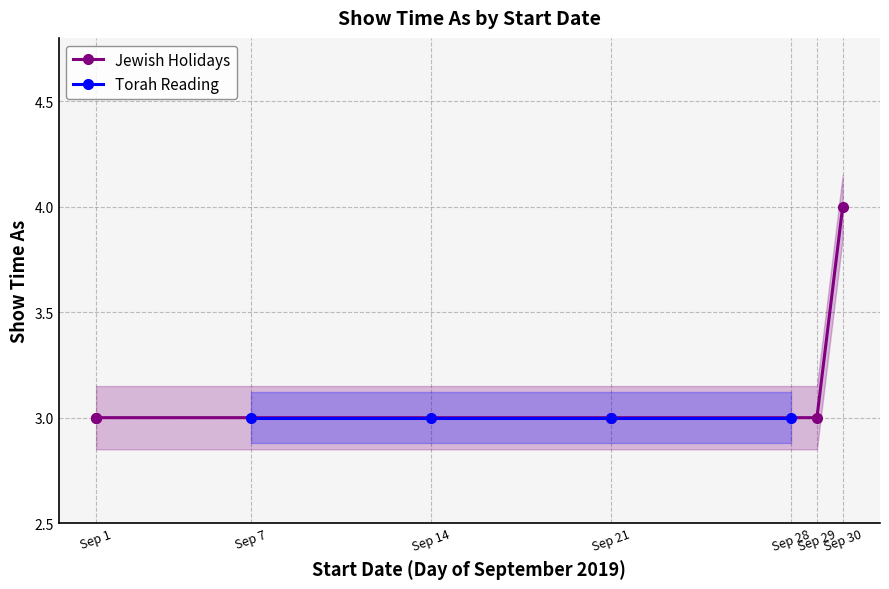

The chart shows a value of 3 at Sep 21. True or false?

True